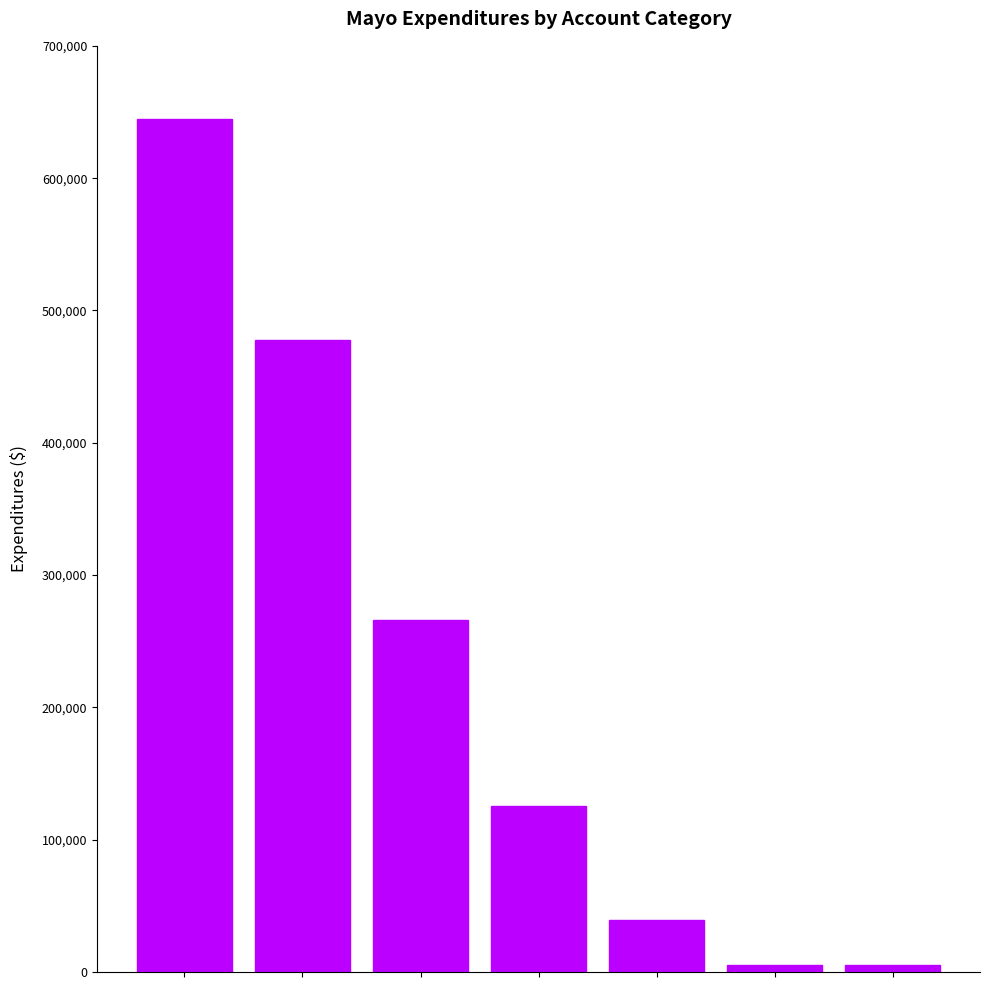

How many values are below 125617?

3